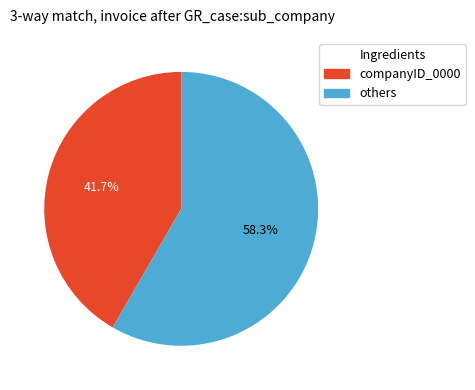

Is there any slice that represents more than half of the pie?

Yes